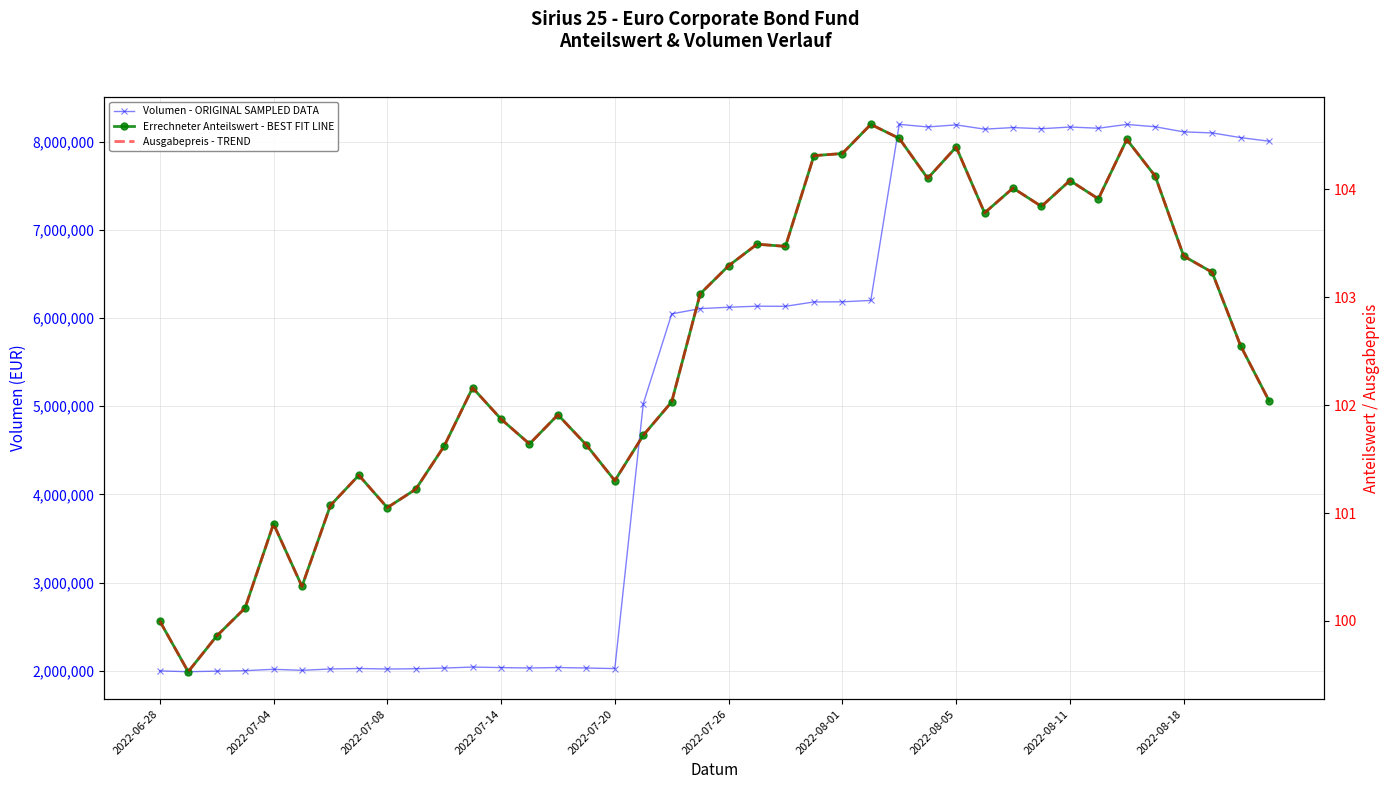

True or false: Errechneter Anteilswert - BEST FIT LINE has more than 1 interior local peaks.

True